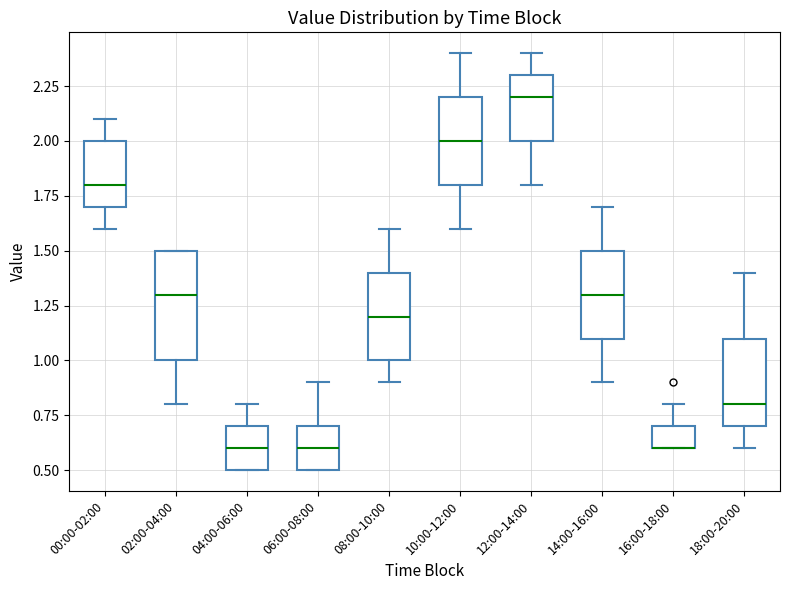

Reading left to right, transcribe this box plot: for each box, give where its median line is, the range the box spans, and where its two whiskers end, as read against the y-axis. The values are not printed on the chart, so give them approximately, as read against the axis.

00:00-02:00: median 1.8, box 1.7 to 2.0, whiskers 1.6 to 2.1
02:00-04:00: median 1.3, box 1.0 to 1.5, whiskers 0.8 to 1.5
04:00-06:00: median 0.6, box 0.5 to 0.7, whiskers 0.5 to 0.8
06:00-08:00: median 0.6, box 0.5 to 0.7, whiskers 0.5 to 0.9
08:00-10:00: median 1.2, box 1.0 to 1.4, whiskers 0.9 to 1.6
10:00-12:00: median 2.0, box 1.8 to 2.2, whiskers 1.6 to 2.4
12:00-14:00: median 2.2, box 2.0 to 2.3, whiskers 1.8 to 2.4
14:00-16:00: median 1.3, box 1.1 to 1.5, whiskers 0.9 to 1.7
16:00-18:00: median 0.6 (drawn on the box's lower edge), box 0.6 to 0.7, whiskers 0.6 to 0.8
18:00-20:00: median 0.8, box 0.7 to 1.1, whiskers 0.6 to 1.4